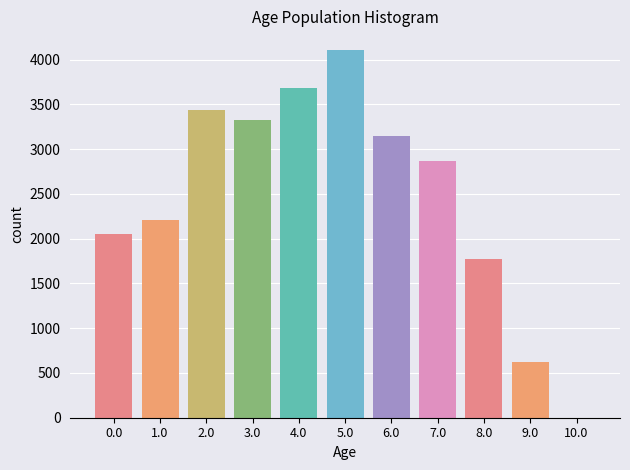

Reading right to left, what are all the values shown in this chart?

10.0=0	9.0=620	8.0=1777	7.0=2863	6.0=3141	5.0=4110	4.0=3680	3.0=3328	2.0=3439	1.0=2209	0.0=2048